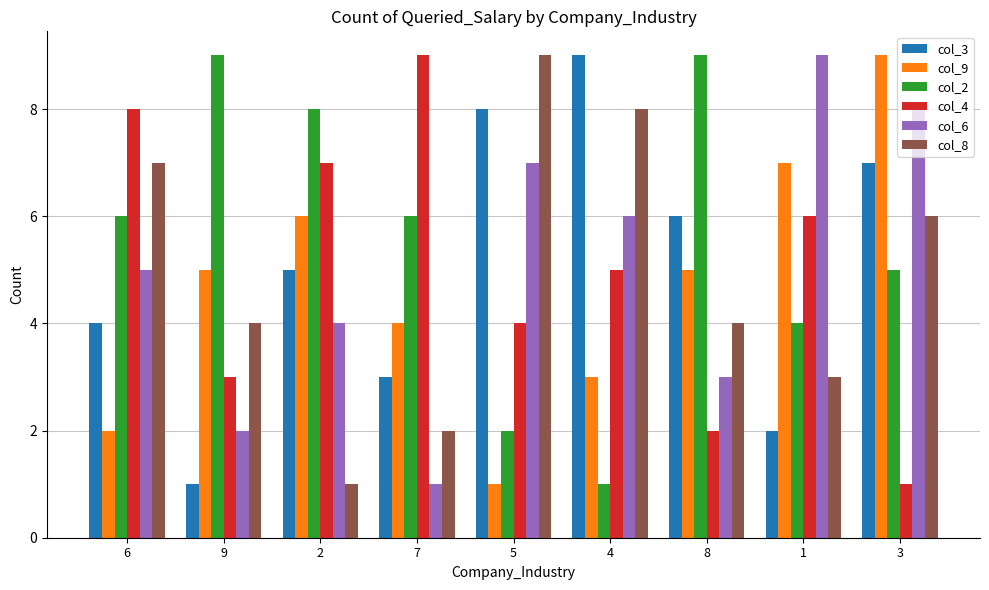

What is the average value of the col_2 series?

6